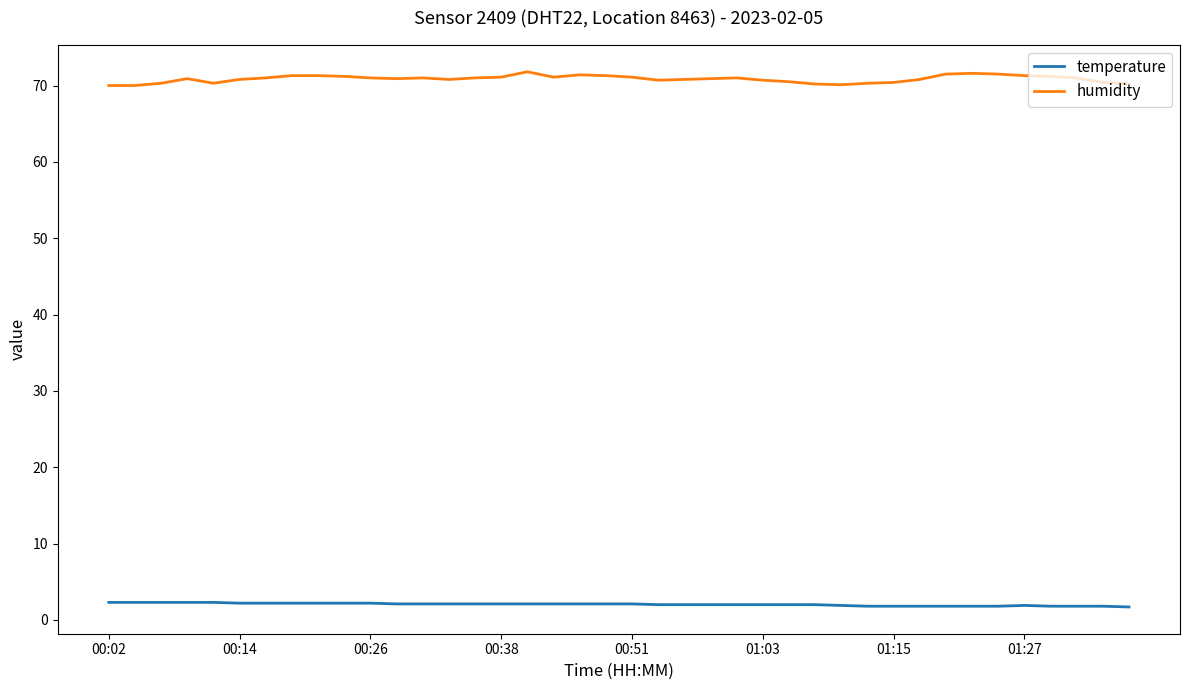

What is the highest value of the humidity series?

71.8